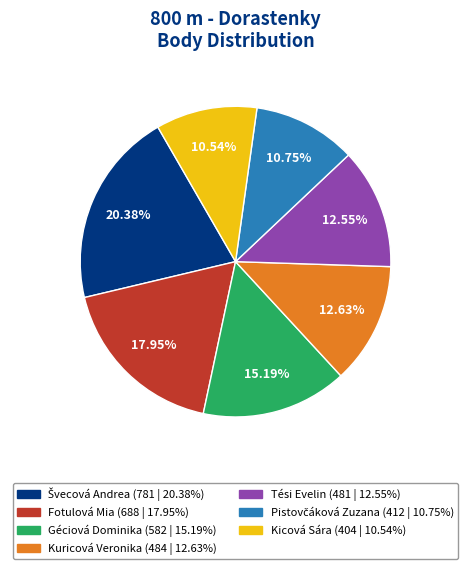

Does any single category account for the majority?

No